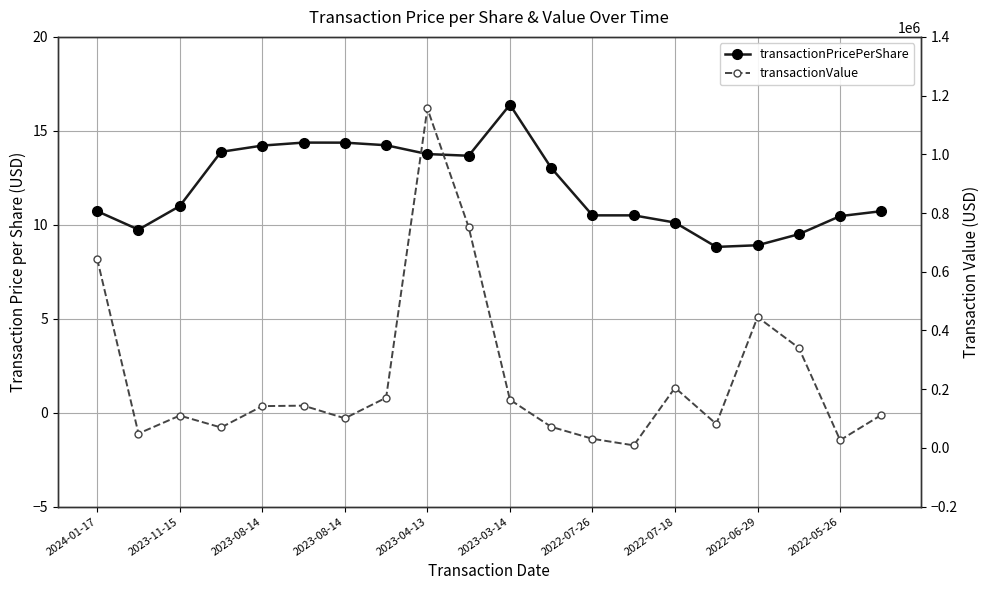

Is it true that transactionPricePerShare equals 16.4 at 2023-03-14?

True